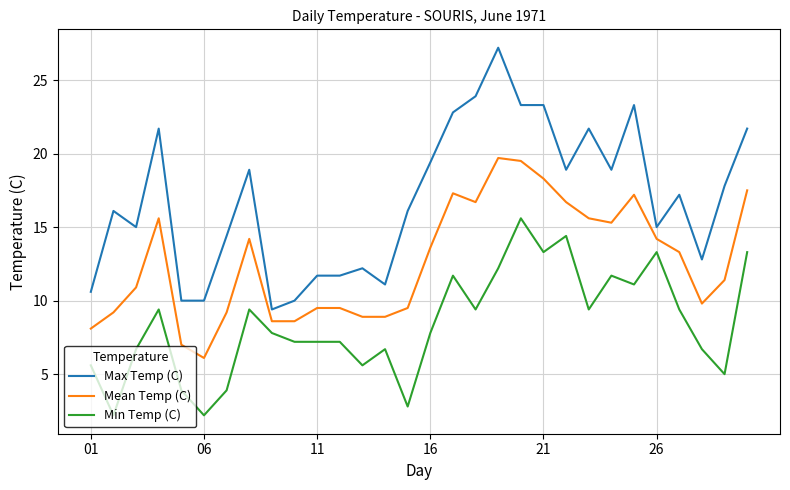

Which series has the largest range (max minus min)?

Max Temp (C)